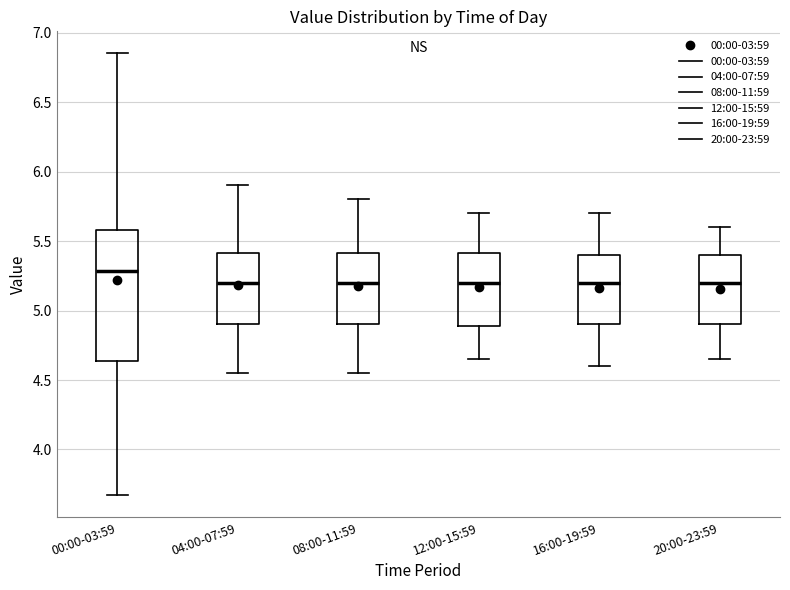

Reading left to right, read every box against the y-axis: the position of its median line, the range the box covers, and the ends of its whiskers. The values are not printed on the chart, so give them approximately, as read against the axis.

00:00-03:59: median 5.30, box 4.65 to 5.60, whiskers 3.65 to 6.85
04:00-07:59: median 5.20, box 4.90 to 5.40, whiskers 4.55 to 5.90
08:00-11:59: median 5.20, box 4.90 to 5.40, whiskers 4.55 to 5.80
12:00-15:59: median 5.20, box 4.90 to 5.40, whiskers 4.65 to 5.70
16:00-19:59: median 5.20, box 4.90 to 5.40, whiskers 4.60 to 5.70
20:00-23:59: median 5.20, box 4.90 to 5.40, whiskers 4.65 to 5.60